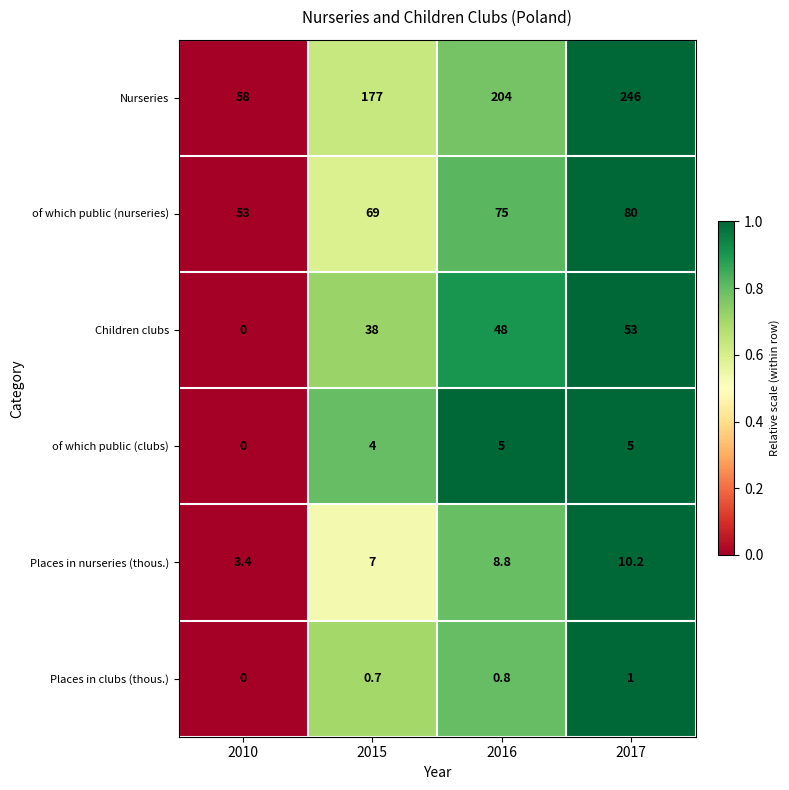

Rank the series by their maximum value, from highest to lowest.

Nurseries, of which public (nurseries), Children clubs, Places in nurseries (thous.), of which public (clubs), Places in clubs (thous.)